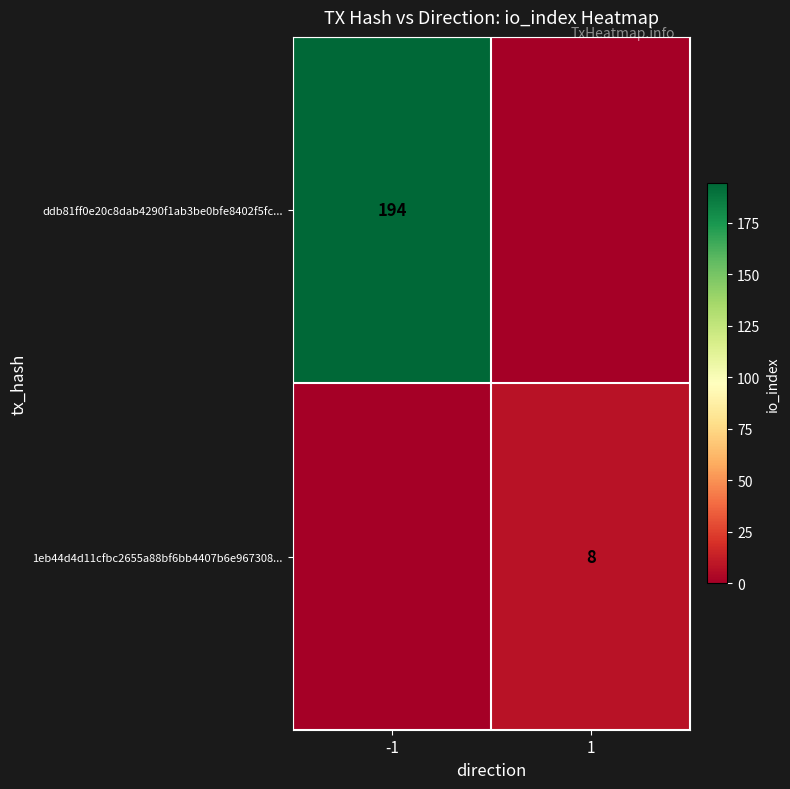

Which has a higher value, 1 or -1?

-1